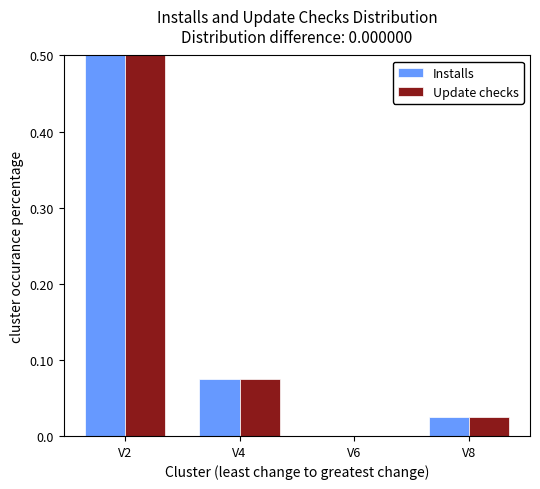

What are all the series names shown in the legend?

Installs, Update checks